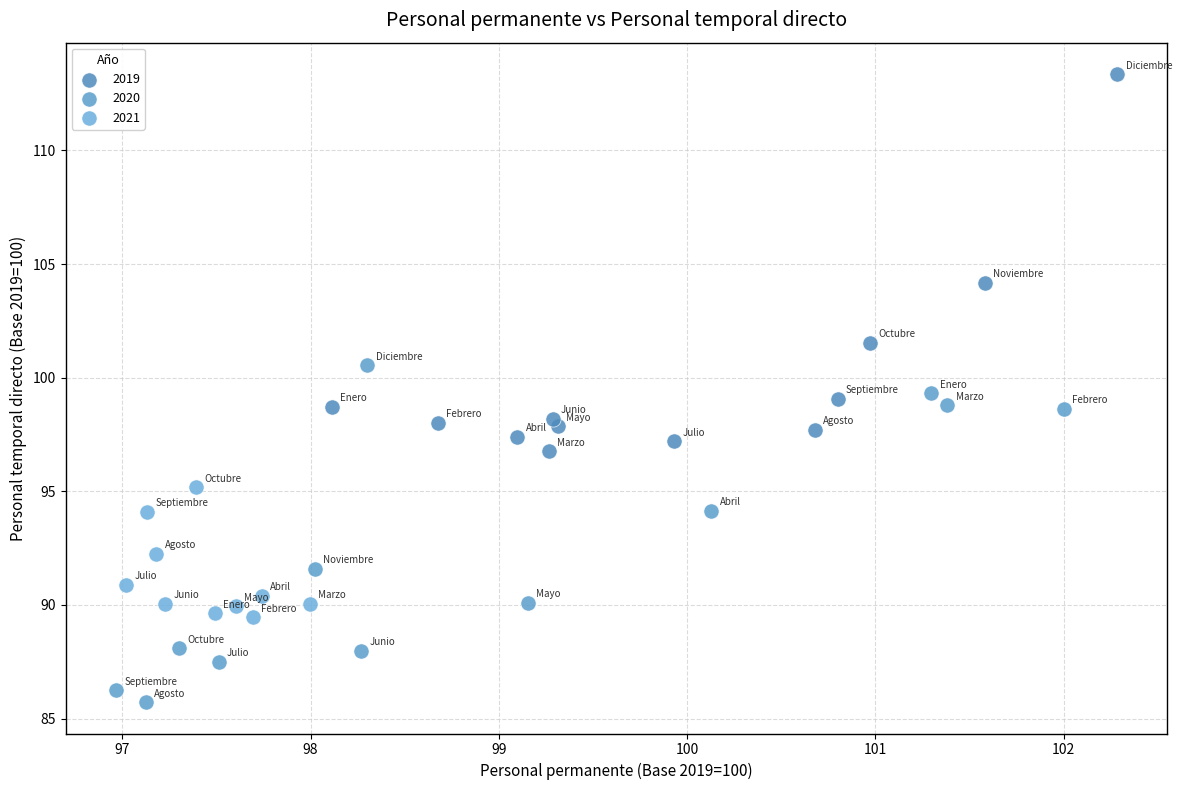

Which series reaches the minimum Y coordinate?

2020